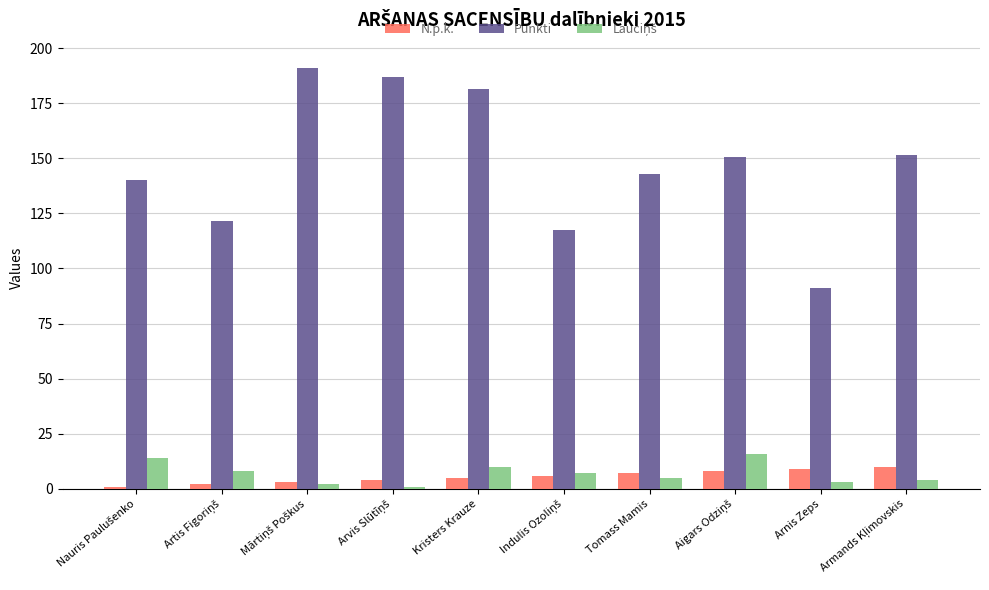

What is the lowest value of the Punkti series?

91.0